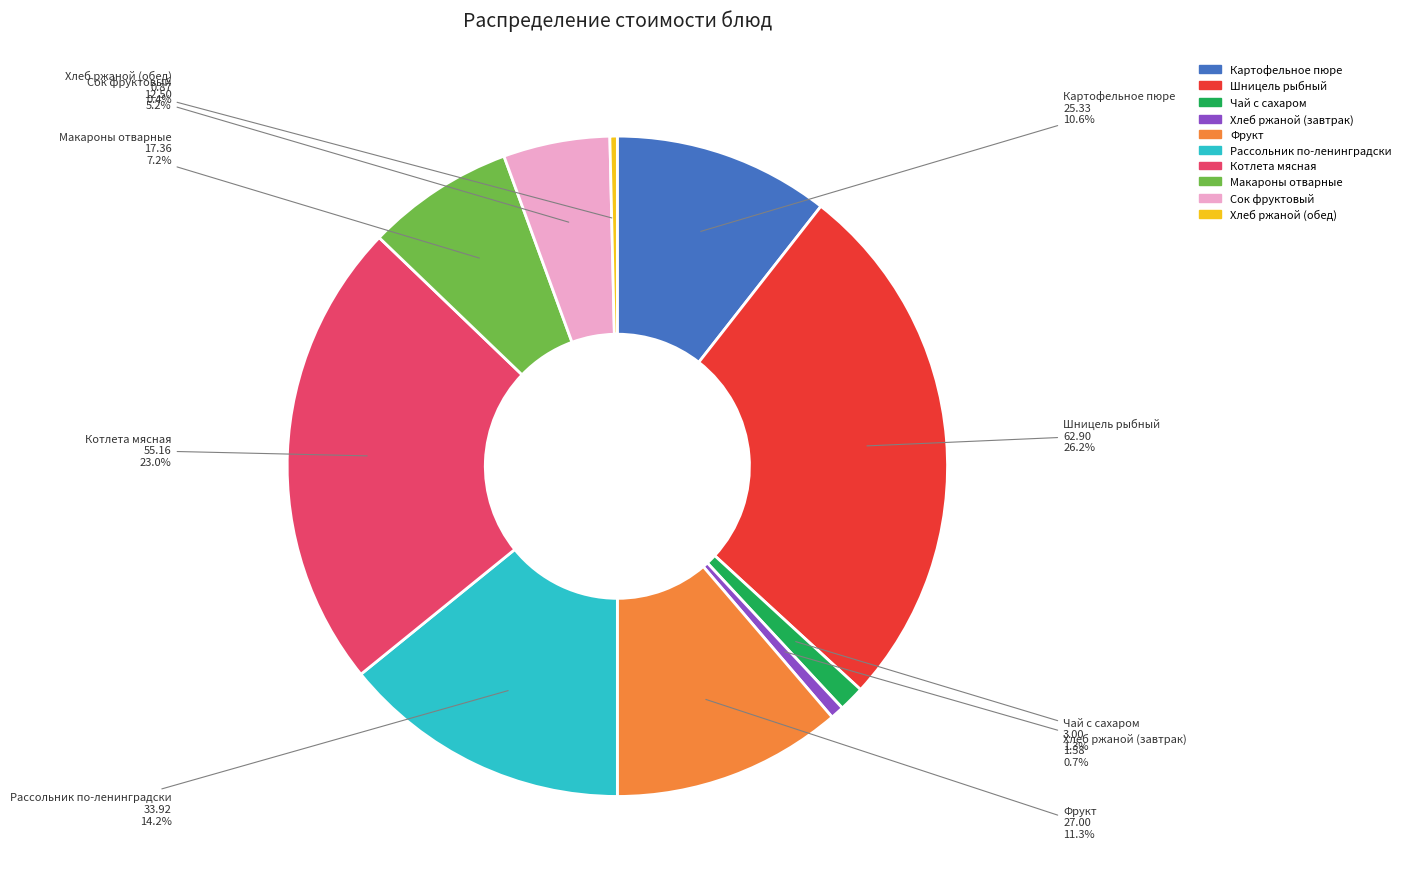

To the nearest percent, what is the difference between the Фрукт and Макароны отварные slice percentages?

4%